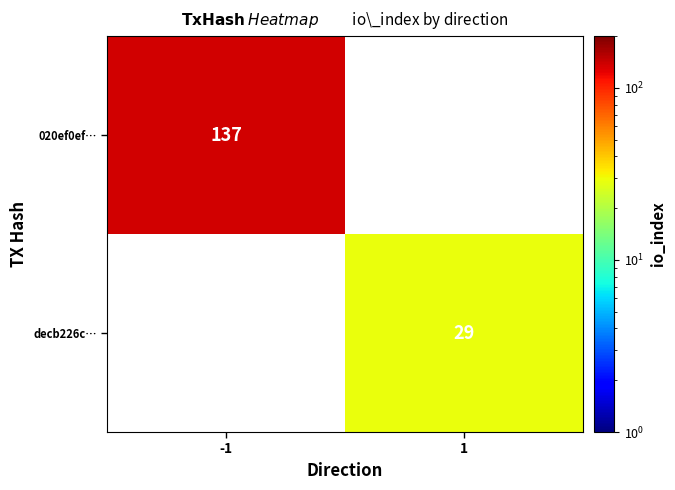

Is it true that 020ef0ef… equals 217 at -1?

False